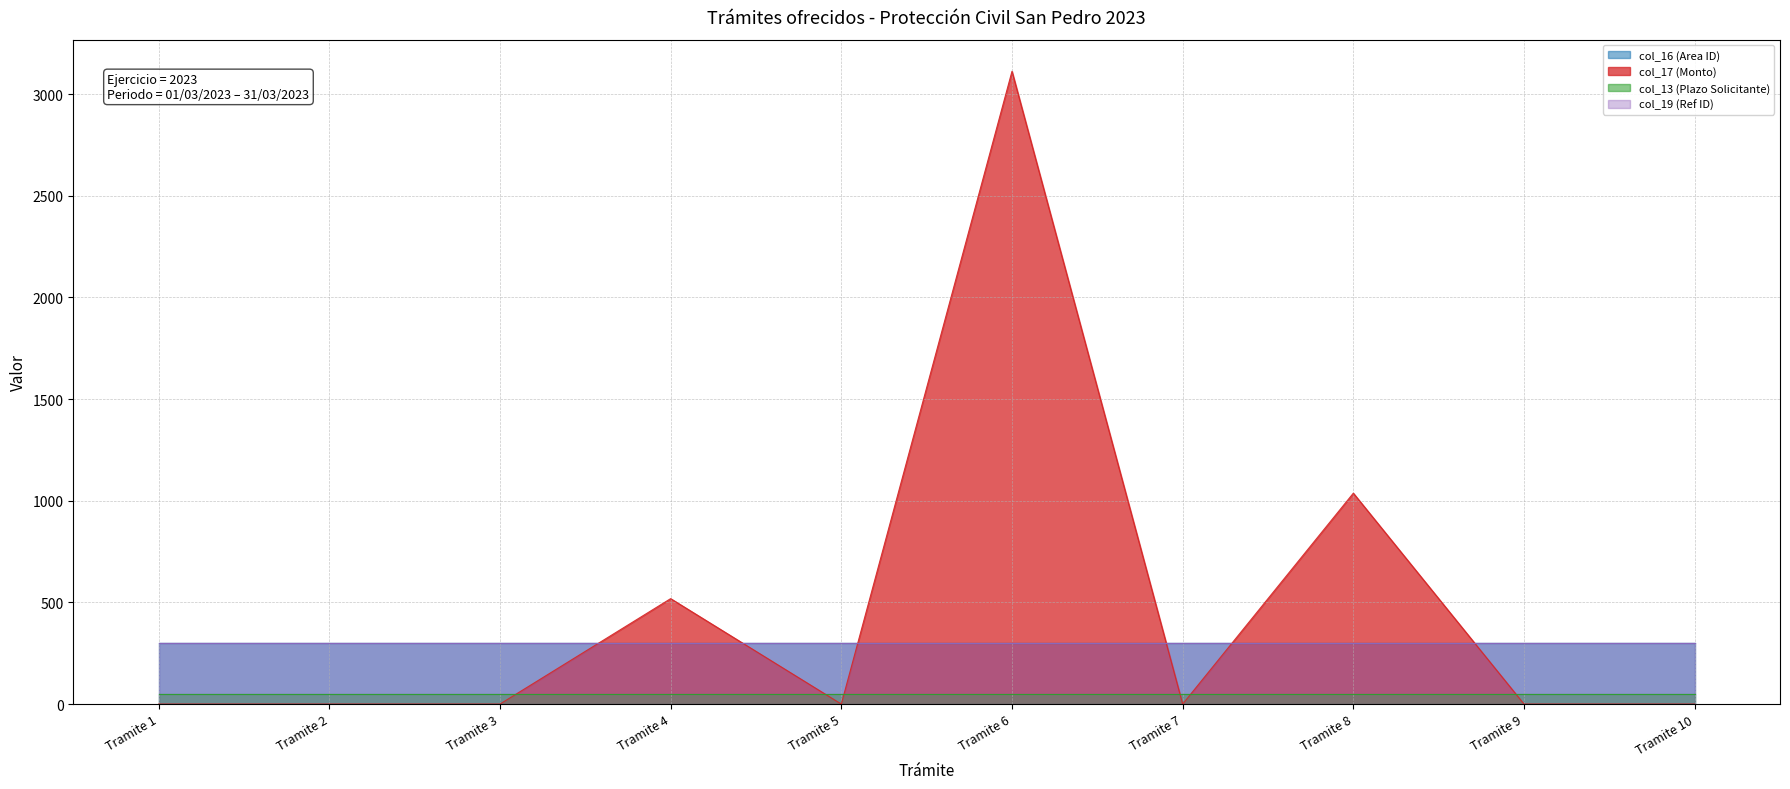

True or false: col_16 (Area ID) and col_17 (Monto) intersect in this chart.

True